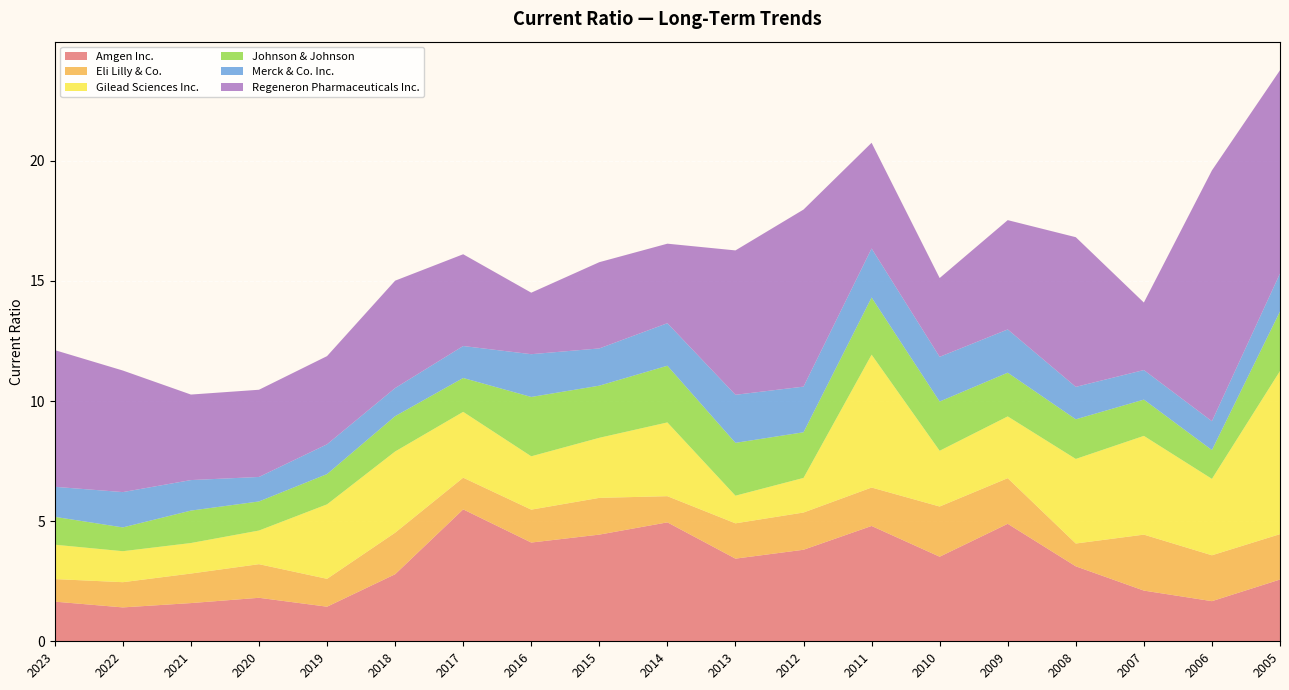

Reading right to left, transcribe all the data shown in this chart.

Amgen Inc.: 2.6	1.7	2.1	3.1	4.9	3.5	4.8	3.8	3.4	5.0	4.4	4.1	5.5	2.8	1.4	1.8	1.6	1.4	1.6
Eli Lilly & Co.: 1.9	1.9	2.3	0.9	1.9	2.1	1.6	1.6	1.5	1.1	1.5	1.4	1.3	1.7	1.2	1.4	1.2	1.1	0.9
Gilead Sciences Inc.: 6.8	3.2	4.1	3.5	2.6	2.3	5.5	1.4	1.1	3.1	2.5	2.2	2.7	3.4	3.1	1.4	1.3	1.3	1.4
Johnson & Johnson: 2.5	1.2	1.5	1.6	1.8	2.0	2.4	1.9	2.2	2.4	2.2	2.5	1.4	1.5	1.3	1.2	1.4	1.0	1.2
Merck & Co. Inc.: 1.6	1.2	1.2	1.4	1.8	1.9	2.0	1.9	2.0	1.8	1.6	1.8	1.3	1.2	1.2	1.0	1.3	1.5	1.2
Regeneron Pharmaceuticals Inc.: 8.5	10.4	2.8	6.2	4.5	3.3	4.4	7.4	6.0	3.3	3.6	2.6	3.8	4.5	3.7	3.6	3.6	5.1	5.7